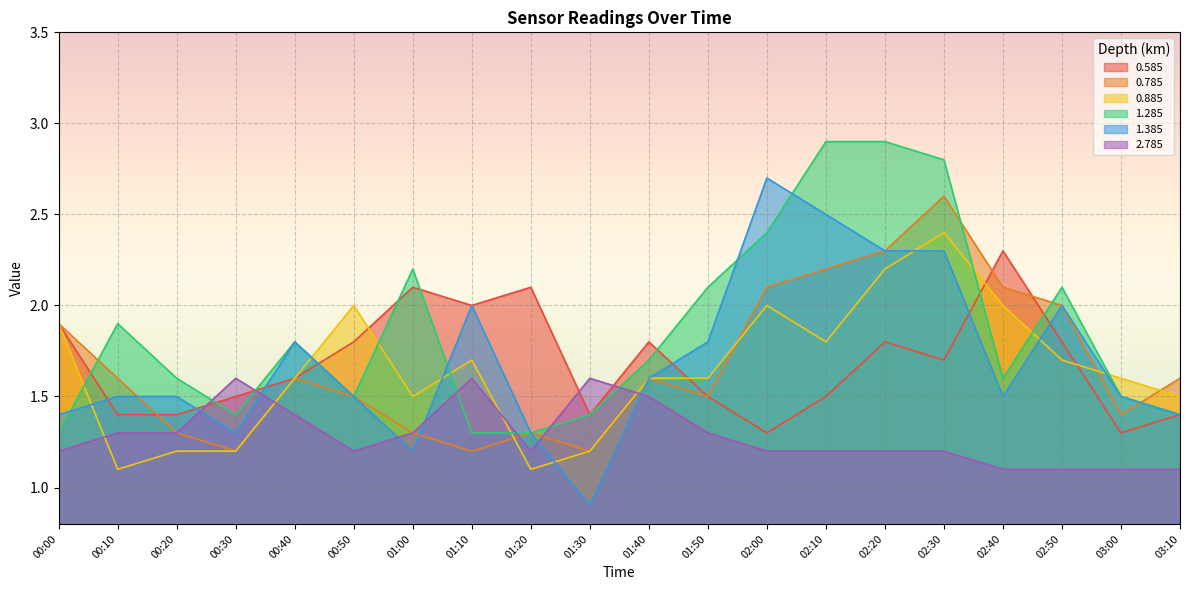

At 00:00, list the series in order from largest to smallest.

0.585, 0.785, 0.885, 1.385, 1.285, 2.785